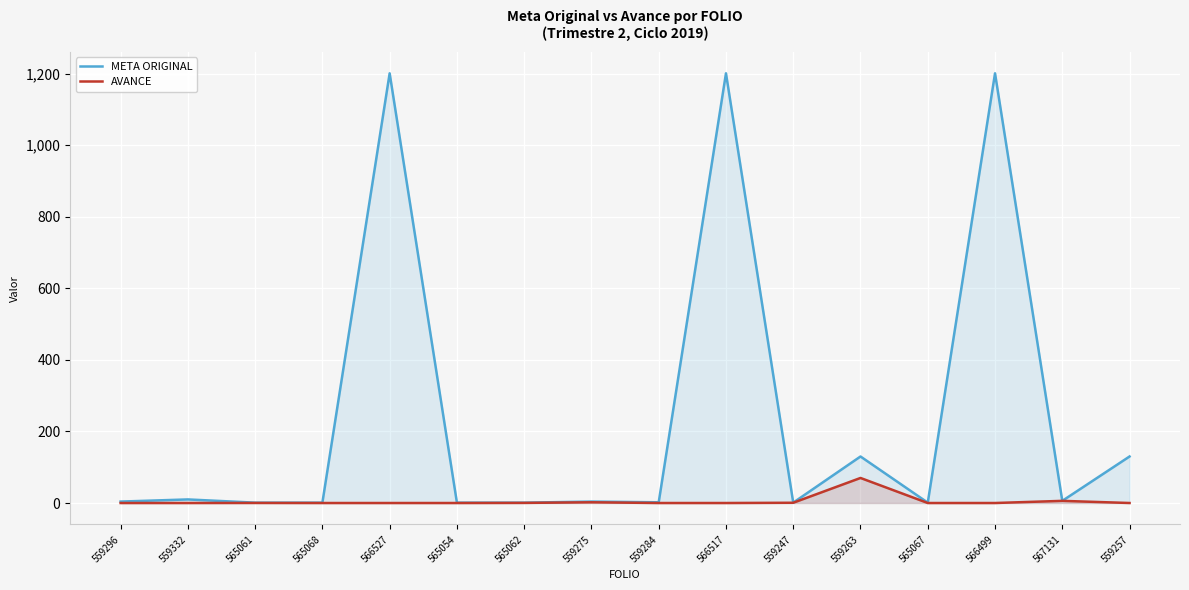

True or false: AVANCE has a value of 0.0 at 559284.

True